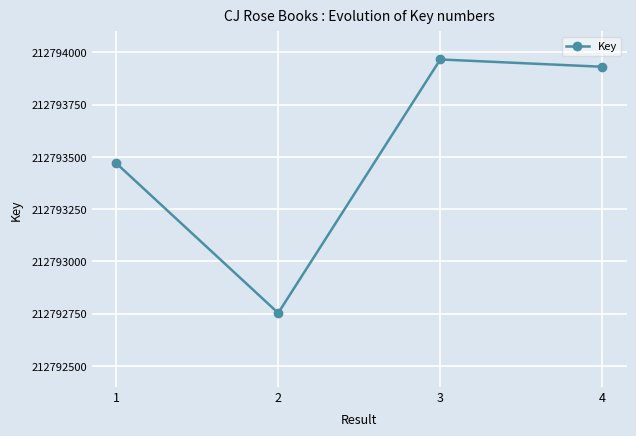

Reading left to right, extract all data points from this chart.

212793470	212792753	212793966	212793931